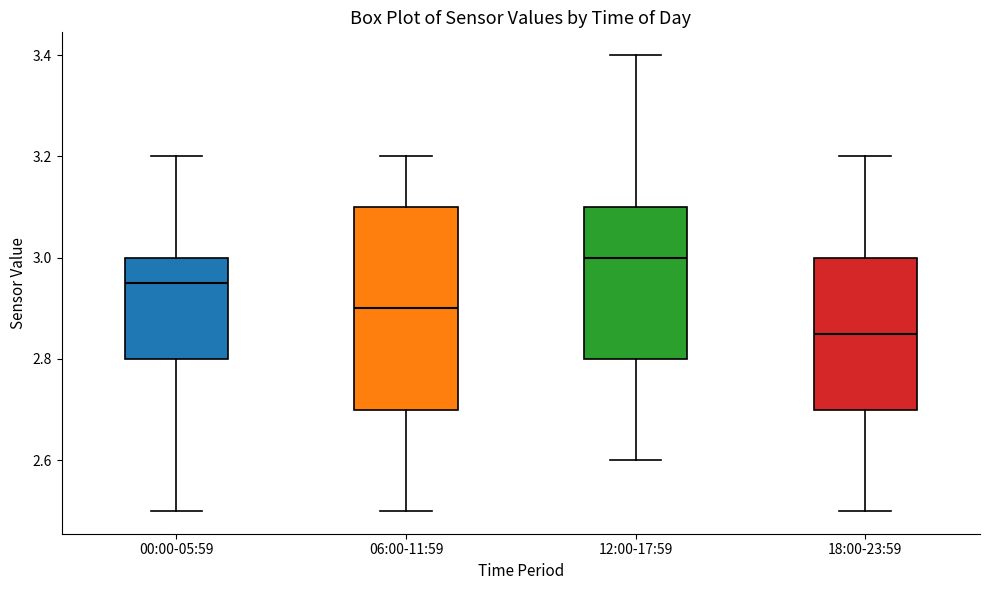

Reading left to right, transcribe this box plot: for each box, give where its median line is, the range the box spans, and where its two whiskers end, as read against the y-axis. The values are not printed on the chart, so give them approximately, as read against the axis.

00:00-05:59: median 2.96, box 2.80 to 3.00, whiskers 2.50 to 3.20
06:00-11:59: median 2.90, box 2.70 to 3.10, whiskers 2.50 to 3.20
12:00-17:59: median 3.00, box 2.80 to 3.10, whiskers 2.60 to 3.40
18:00-23:59: median 2.86, box 2.70 to 3.00, whiskers 2.50 to 3.20